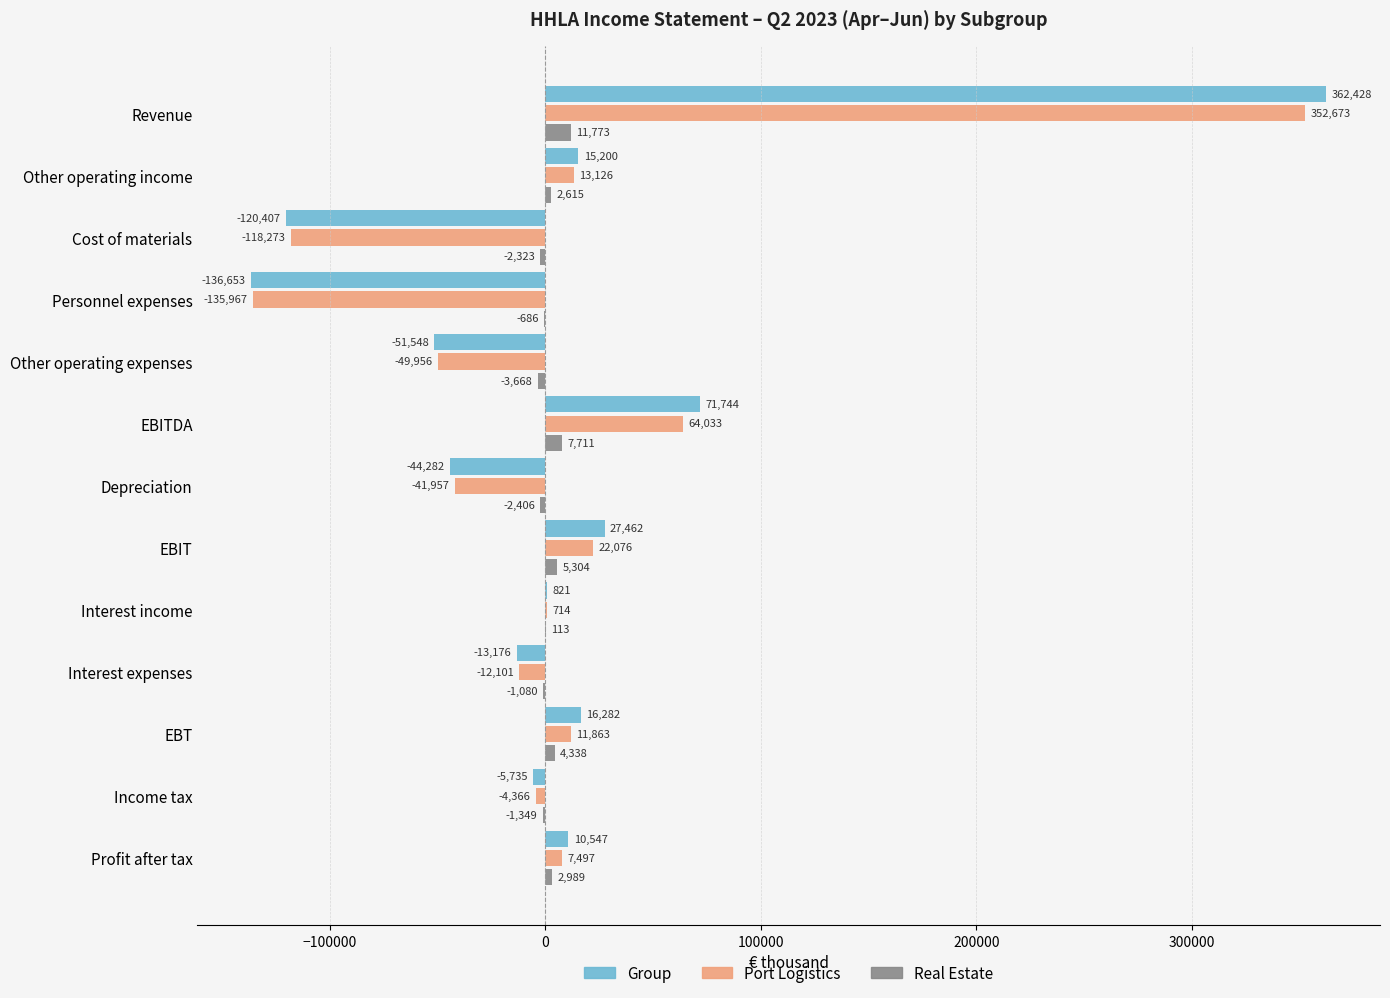

True or false: Port Logistics has a value of 110580 at EBITDA.

False